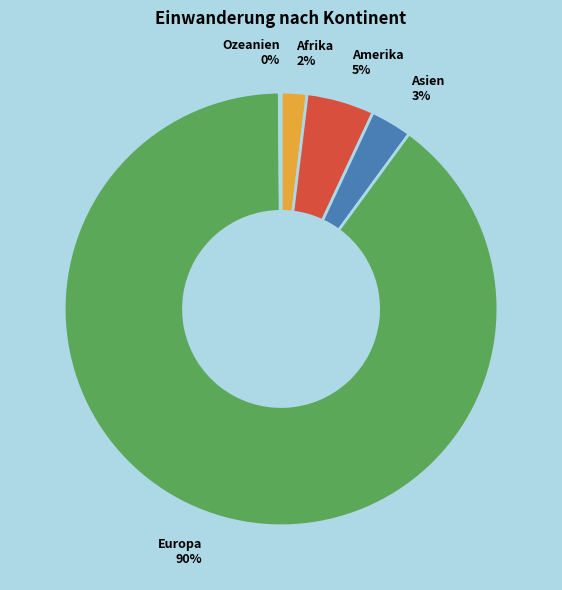

Is the sum of Asien and Europa greater than half?

Yes